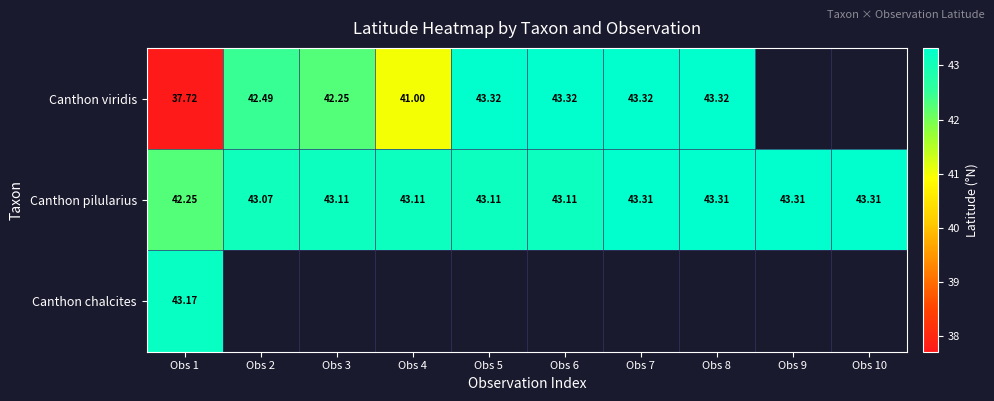

How many categories are shown in the chart?

10